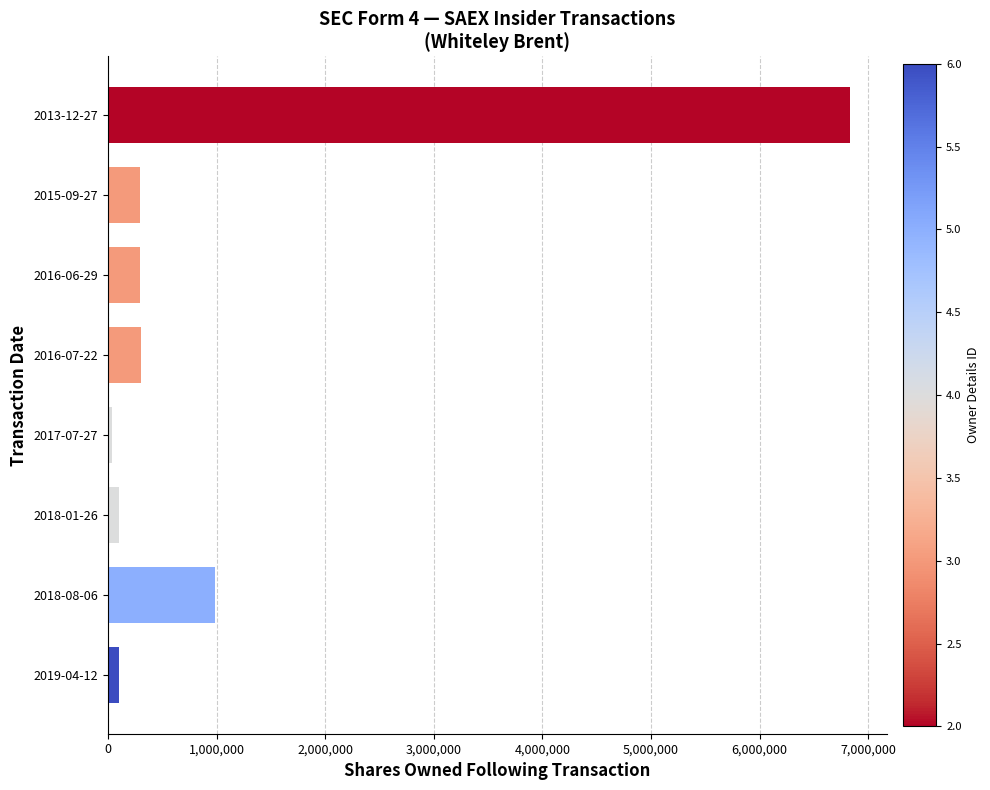

What is the change in value from 2017-07-27 to 2013-12-27?

+6789908